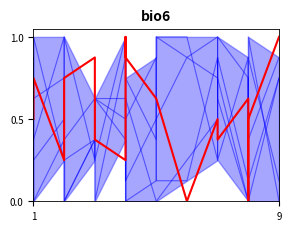

What is the difference between the maximum and minimum values in the col_8 series?

1.0